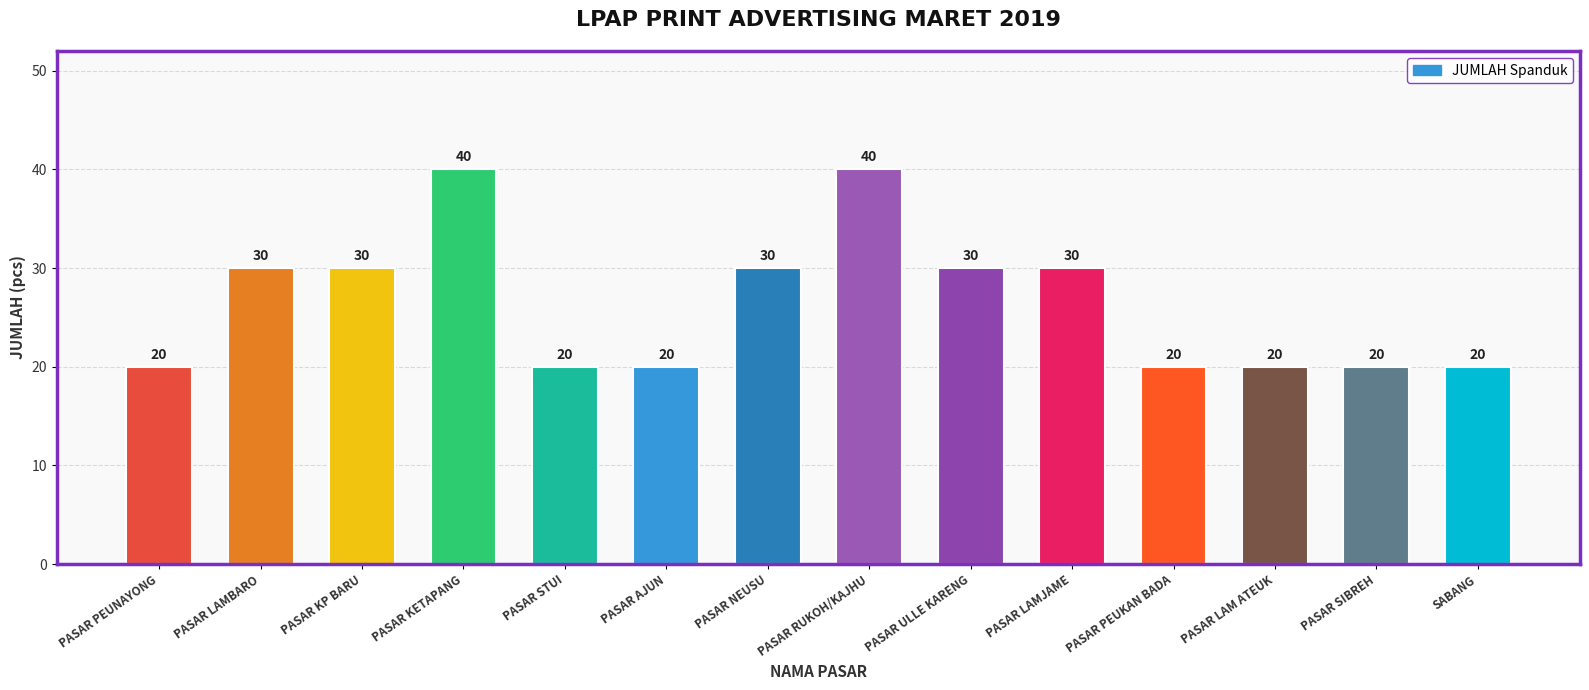

How many data points are less than 30?

7